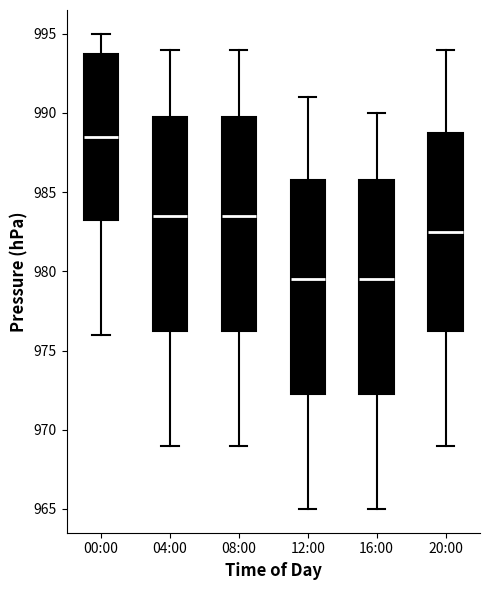

Reading left to right, transcribe this box plot: for each box, give where its median line is, the range the box spans, and where its two whiskers end, as read against the y-axis. The values are not printed on the chart, so give them approximately, as read against the axis.

00:00: median 988.5, box 983.5 to 994.0, whiskers 976.0 to 995.0
04:00: median 983.5, box 976.5 to 990.0, whiskers 969.0 to 994.0
08:00: median 983.5, box 976.5 to 990.0, whiskers 969.0 to 994.0
12:00: median 979.5, box 972.5 to 986.0, whiskers 965.0 to 991.0
16:00: median 979.5, box 972.5 to 986.0, whiskers 965.0 to 990.0
20:00: median 982.5, box 976.5 to 989.0, whiskers 969.0 to 994.0